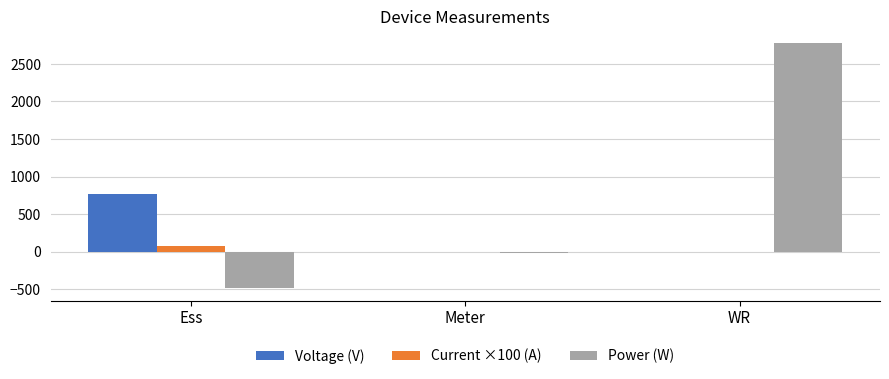

Reading left to right, extract all data points from this chart.

Voltage (V): 766	0	0
Current ×100 (A): 72	0	0
Power (W): -487	-19	2773